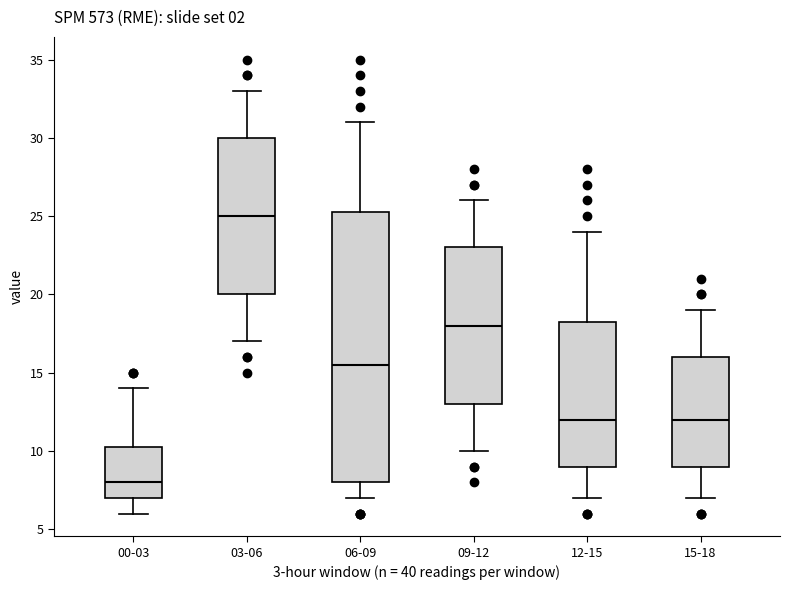

Reading left to right, read every box against the y-axis: the position of its median line, the range the box covers, and the ends of its whiskers. The values are not printed on the chart, so give them approximately, as read against the axis.

00-03: median 8.0, box 7.0 to 10.5, whiskers 6.0 to 14.0
03-06: median 25.0, box 20.0 to 30.0, whiskers 17.0 to 33.0
06-09: median 15.5, box 8.0 to 25.5, whiskers 7.0 to 31.0
09-12: median 18.0, box 13.0 to 23.0, whiskers 10.0 to 26.0
12-15: median 12.0, box 9.0 to 18.5, whiskers 7.0 to 24.0
15-18: median 12.0, box 9.0 to 16.0, whiskers 7.0 to 19.0